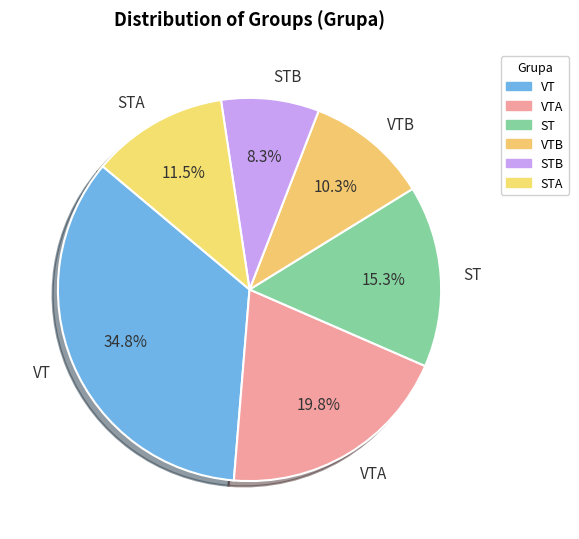

The VTB slice represents 10% of the pie. True or false?

True